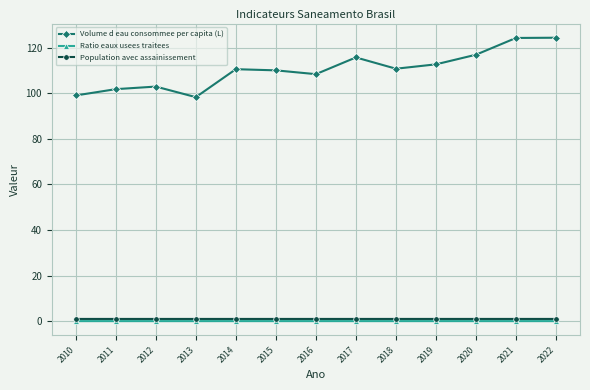

Which series changed the most between 2013 and 2021?

Volume d eau consommee per capita (L)